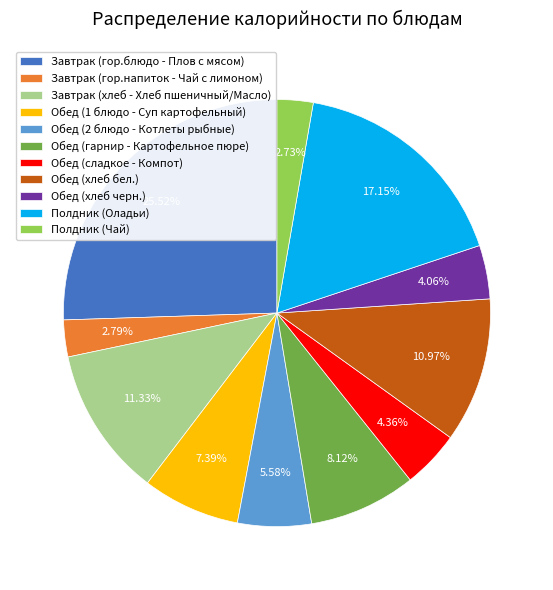

What percentage do Обед (1 блюдо - Суп картофельный) and Завтрак (гор.напиток - Чай с лимоном) together represent?

10.2%